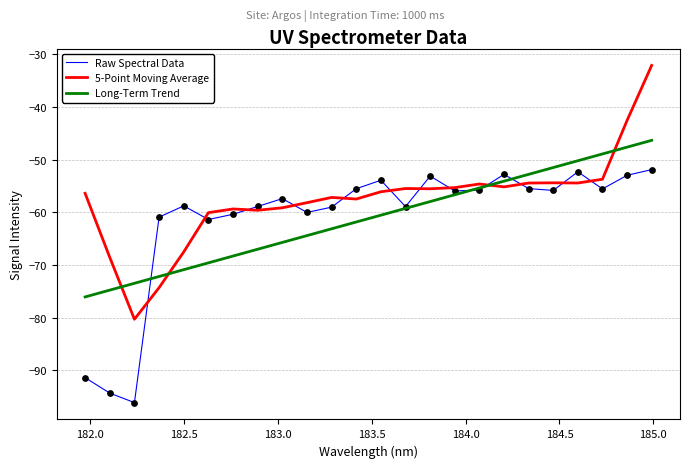

Which series has the largest range (max minus min)?

5-Point Moving Average